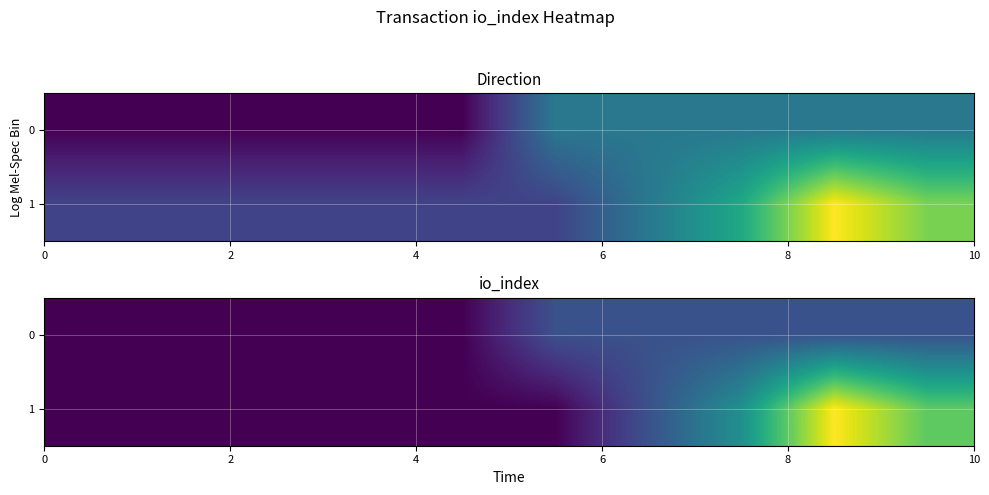

What is the highest value of the 0 series?

1